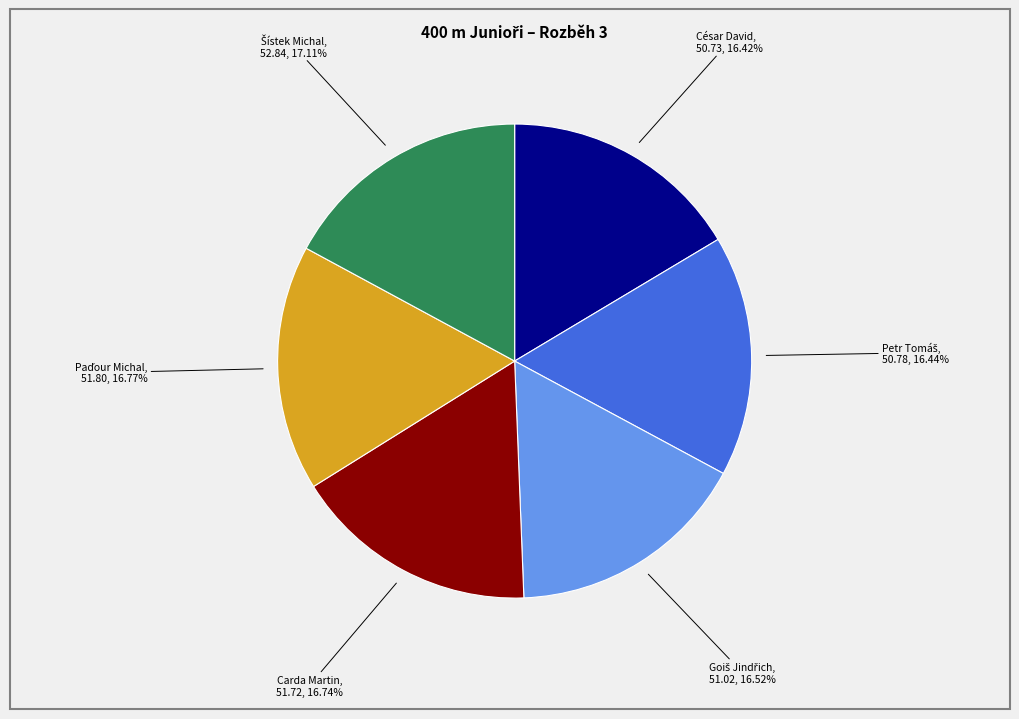

Is there a majority slice in this chart?

No